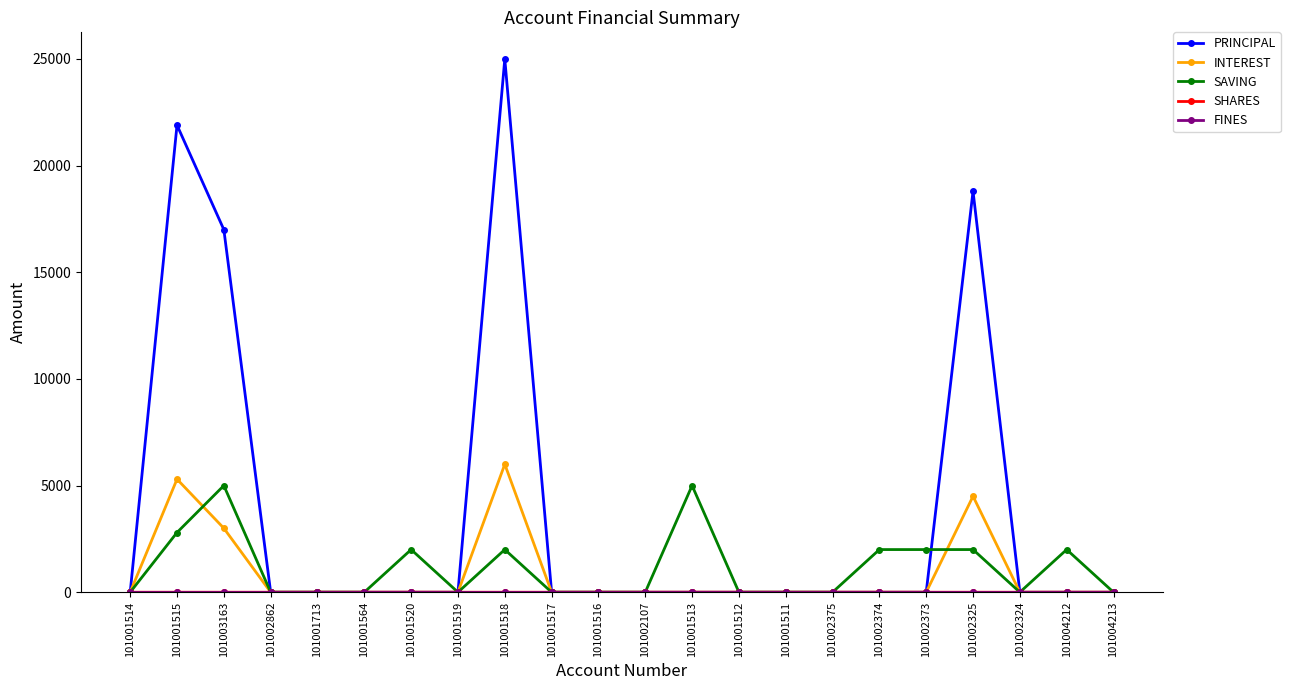

What is the average value of the PRINCIPAL series?

3759